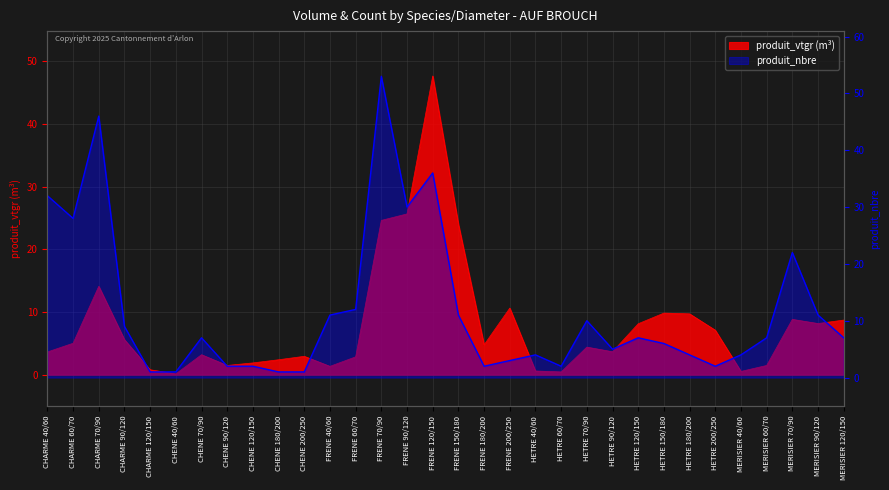

What is the difference between the produit_vtgr values at CHENE 120/150 and MERISIER 40/60?

1.4